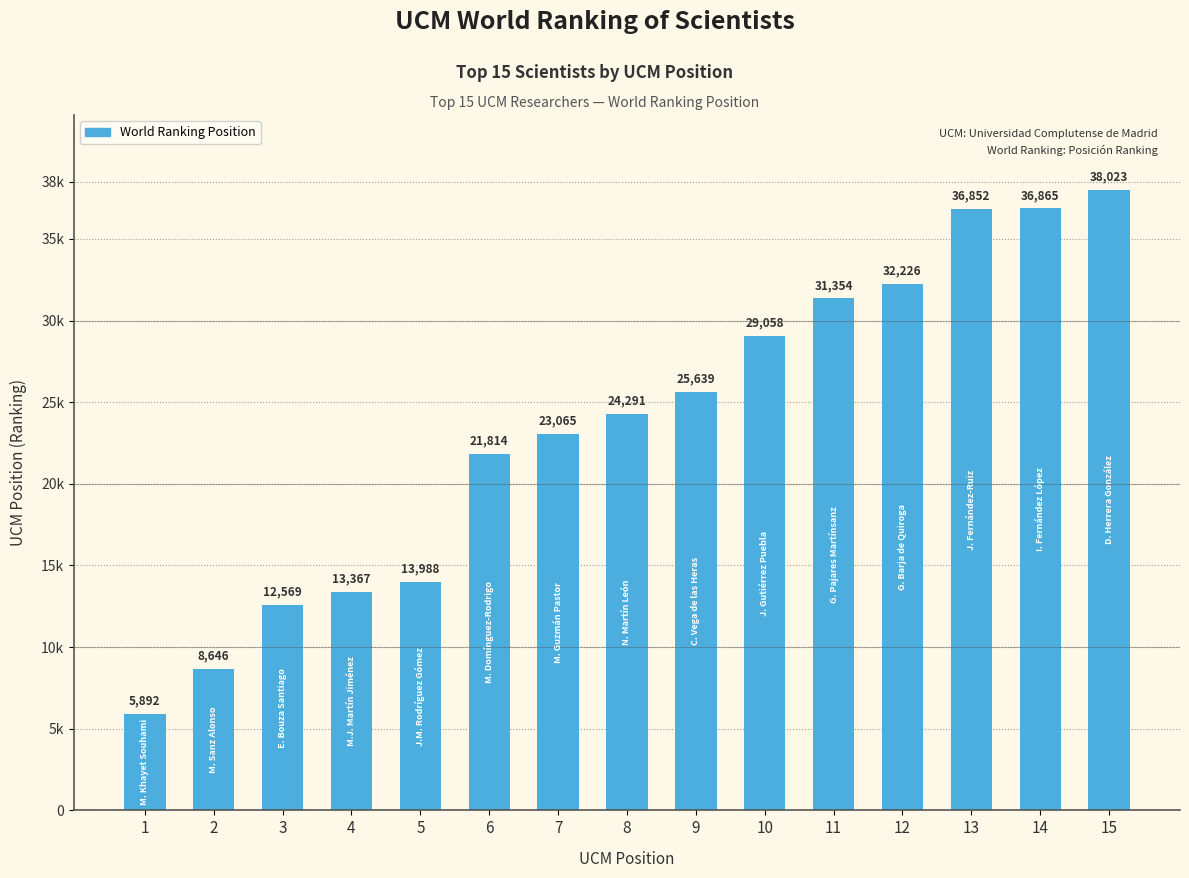

List the labels in order of value, smallest first.

1, 2, 3, 4, 5, 6, 7, 8, 9, 10, 11, 12, 13, 14, 15